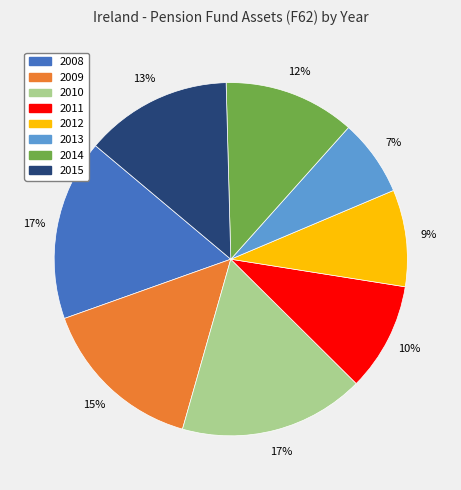

Is the sum of 2011 and 2010 greater than half?

No